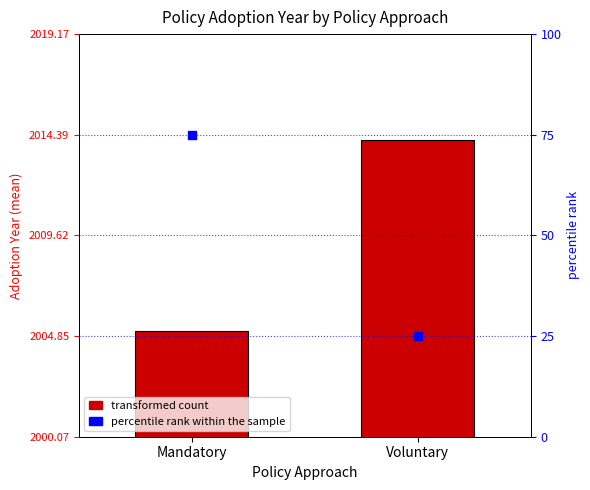

Is the value of percentile rank within the sample at Voluntary greater than the value of transformed count at Mandatory?

No